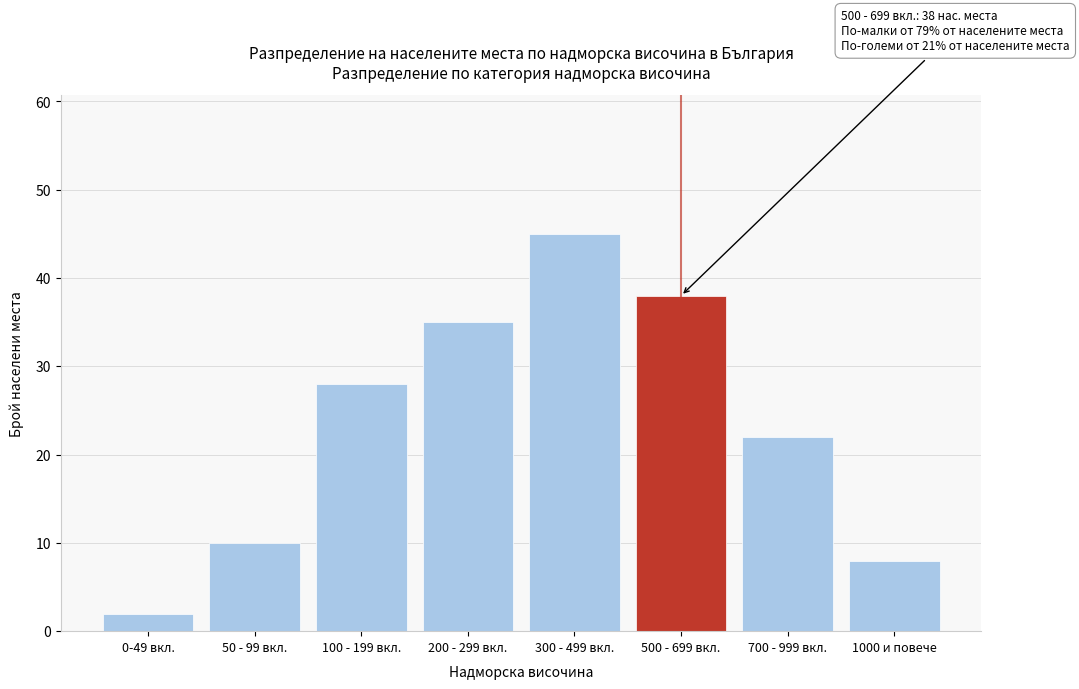

Reading right to left, transcribe all the data shown in this chart.

1000 и повече=8	700 - 999 вкл.=22	500 - 699 вкл.=38	300 - 499 вкл.=45	200 - 299 вкл.=35	100 - 199 вкл.=28	50 - 99 вкл.=10	0-49 вкл.=2